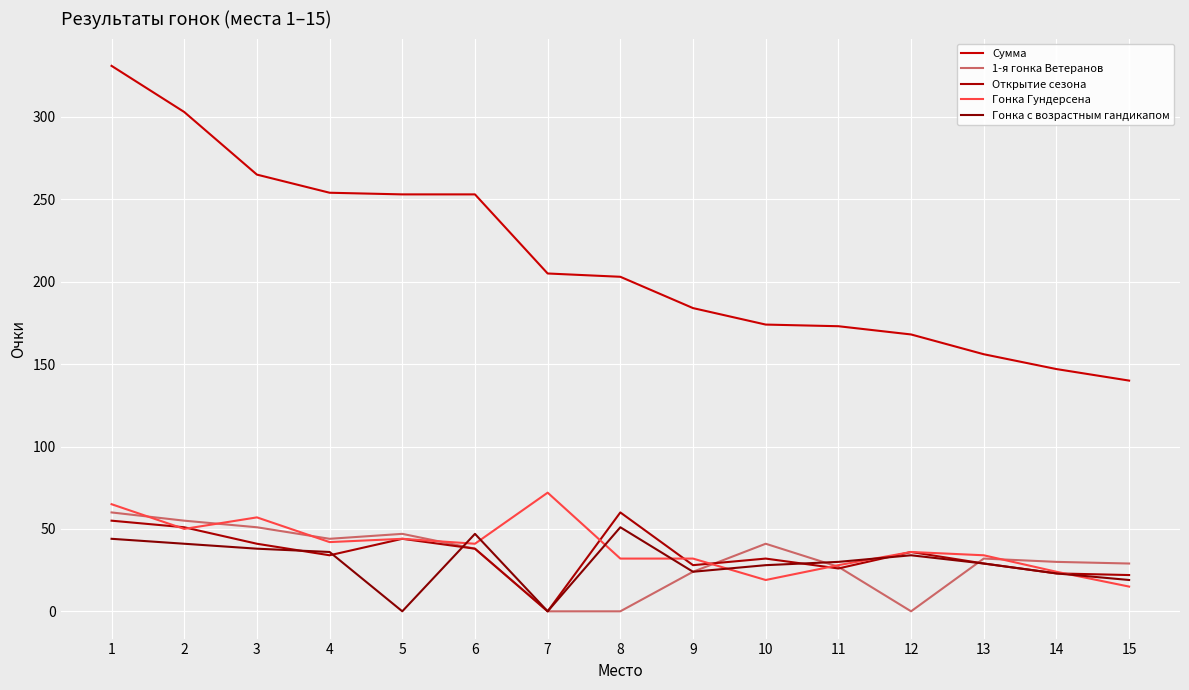

What is the difference between the highest and lowest values at 7?

205